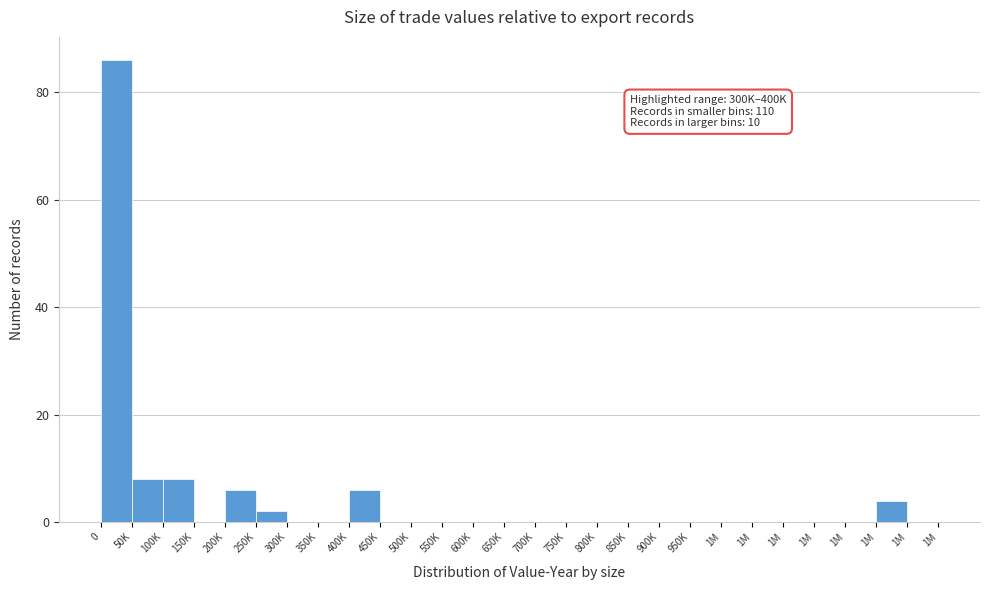

Count the number of categories in the chart.

27